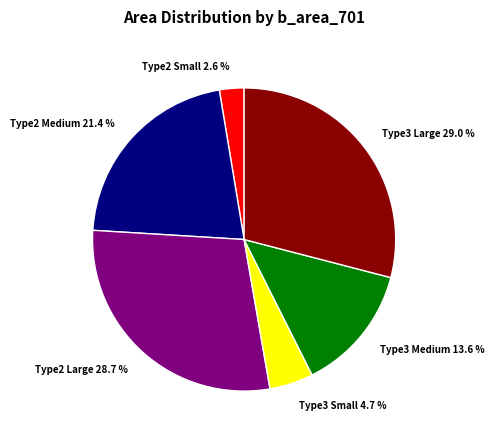

To the nearest percent, what is the average slice percentage?

17%